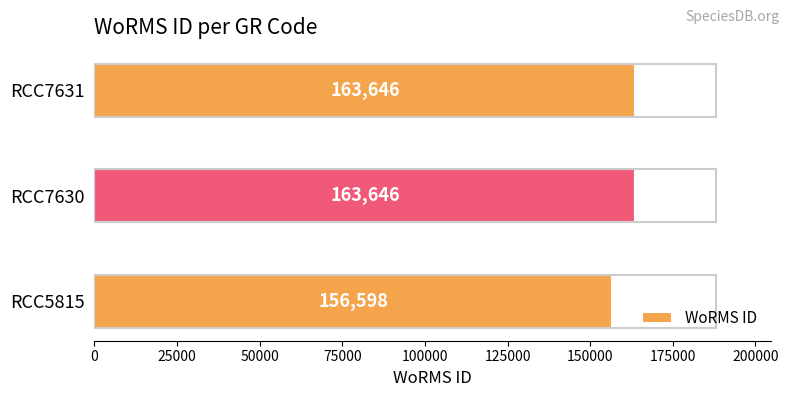

True or false: the data shows 156598 at RCC5815.

True